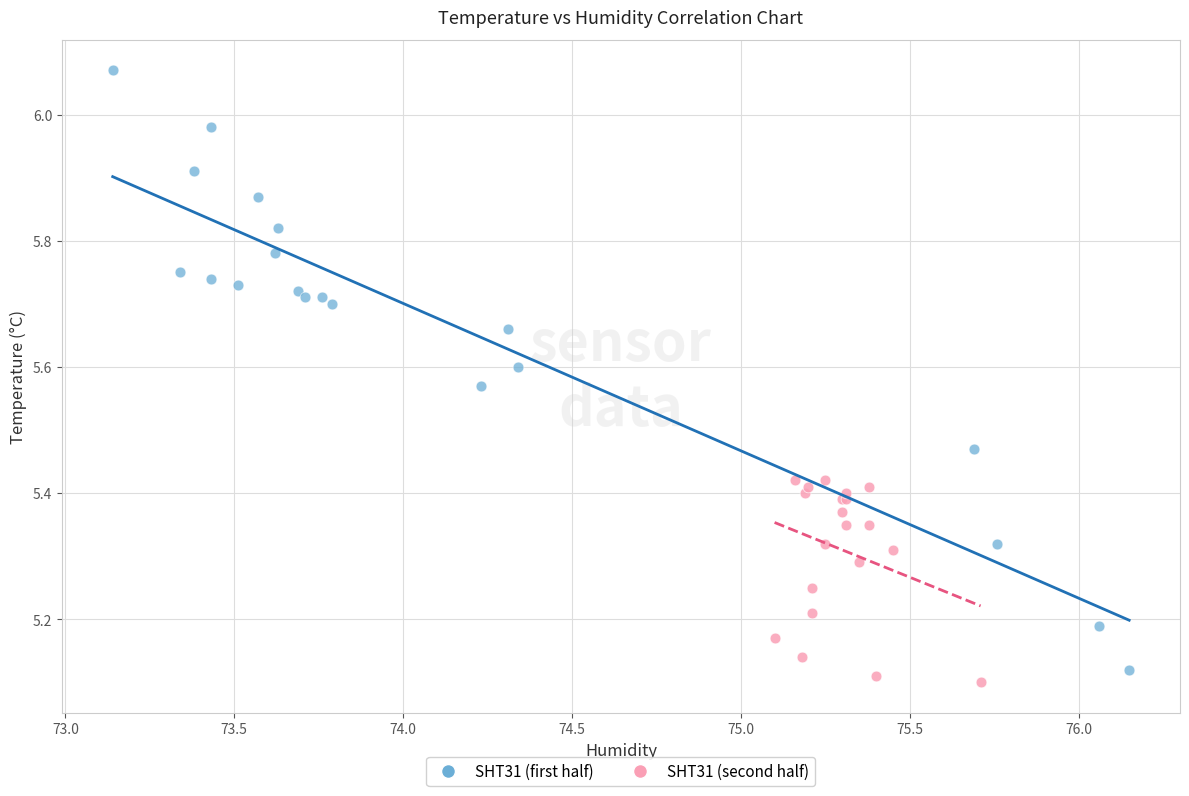

Which series has the largest Y range (max minus min)?

SHT31 (first half)